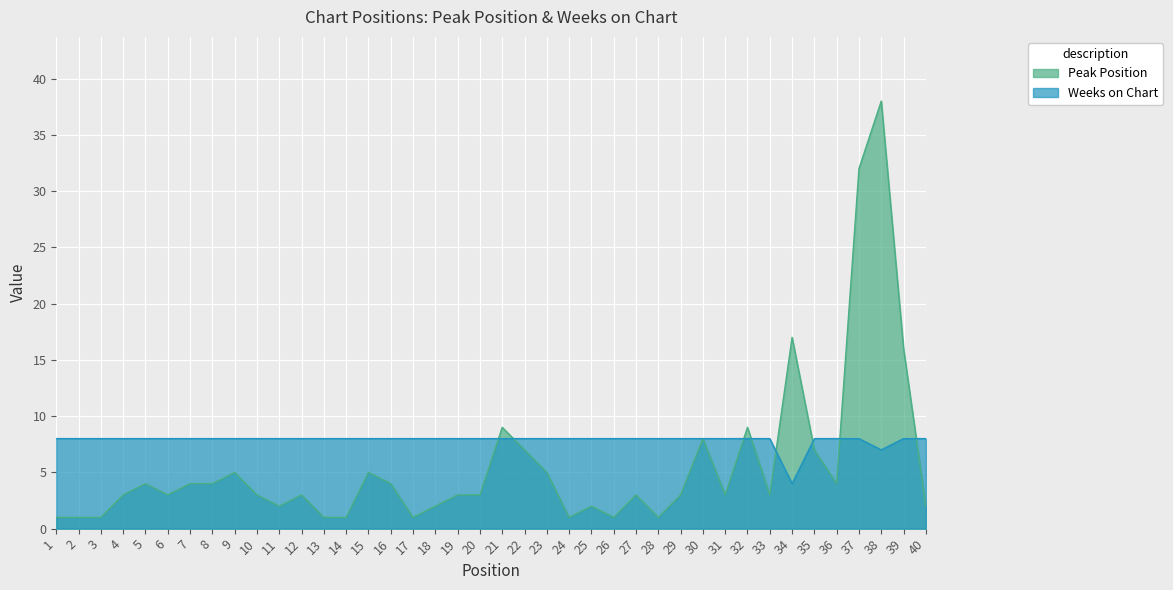

What is the lowest value of the Peak Position series?

1